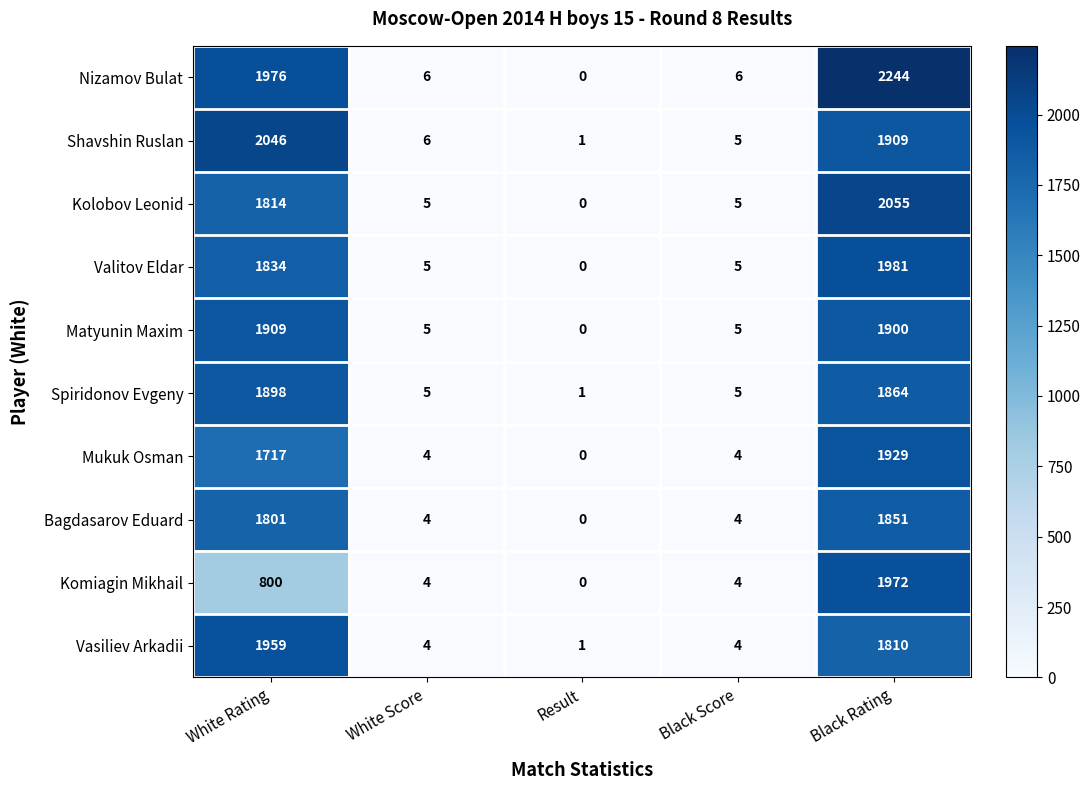

Where does the Shavshin Ruslan series first go above 6?

White Rating